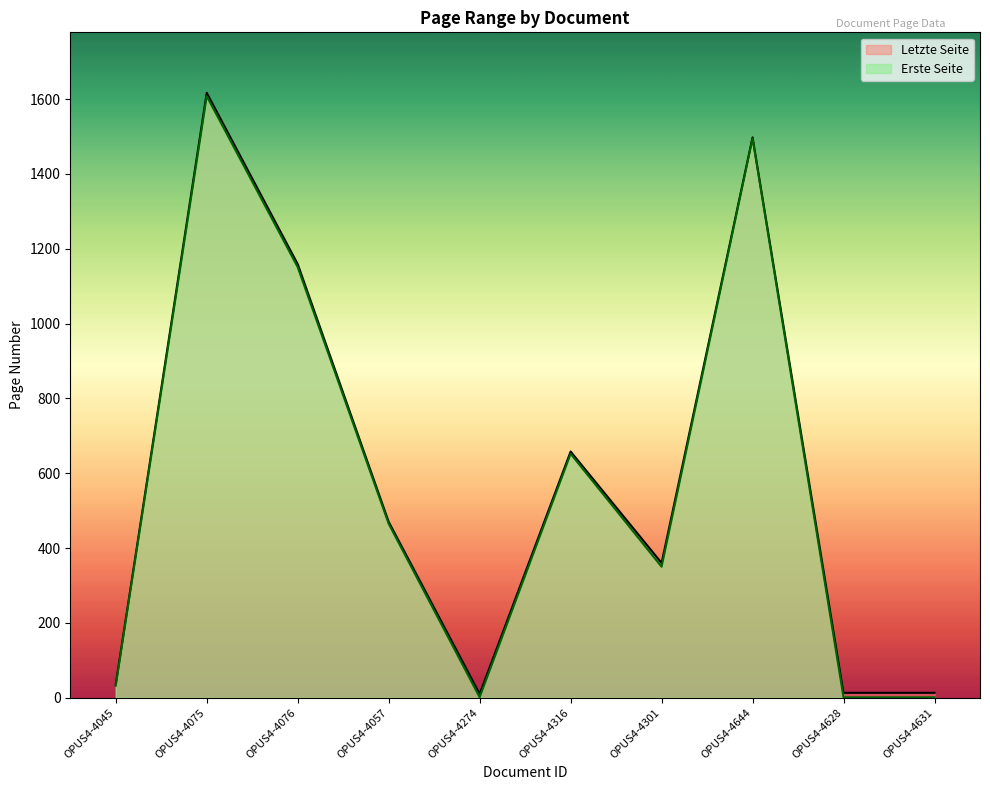

What is the label of the 3rd point from the right?

OPUS4-4644